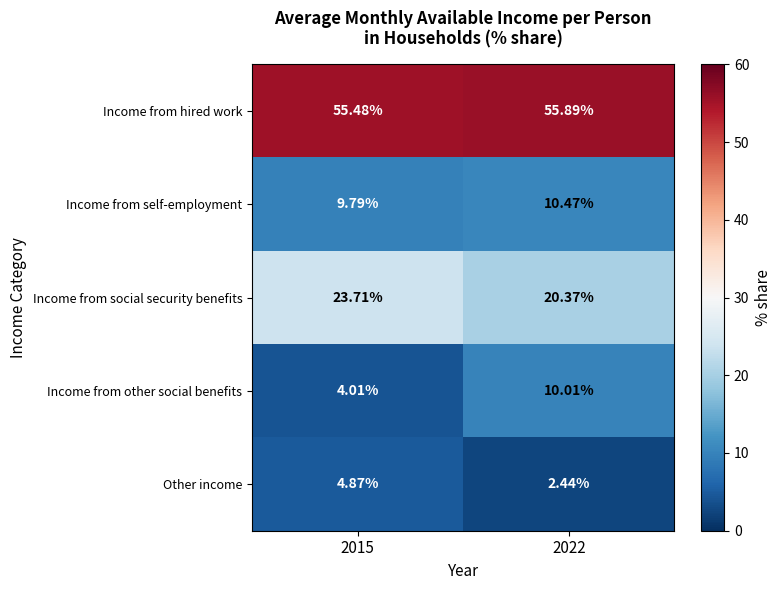

Which series has the largest total across all categories?

Income from hired work